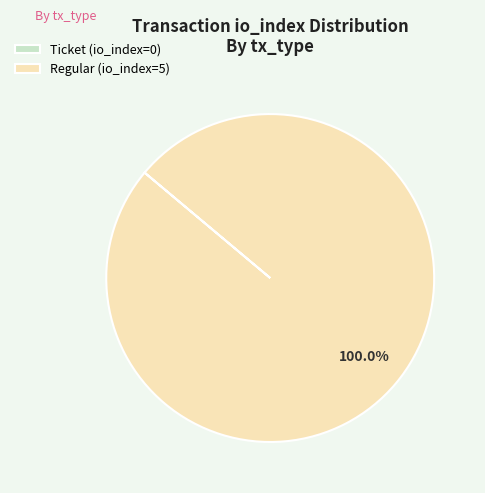

Which category has the biggest portion of the pie?

Regular (io_index=5)